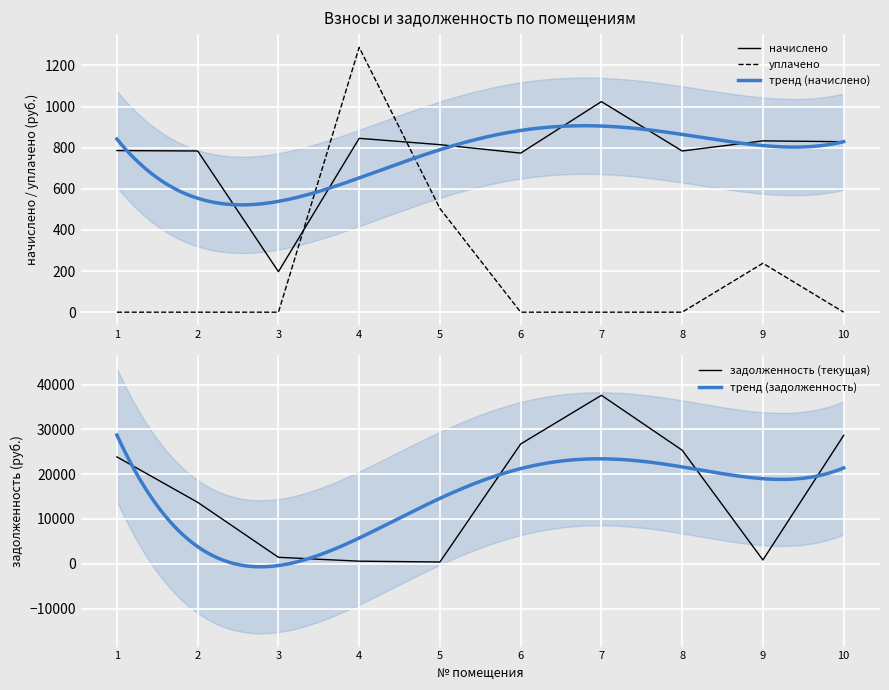

What is the sum of all уплачено values?

2030.0